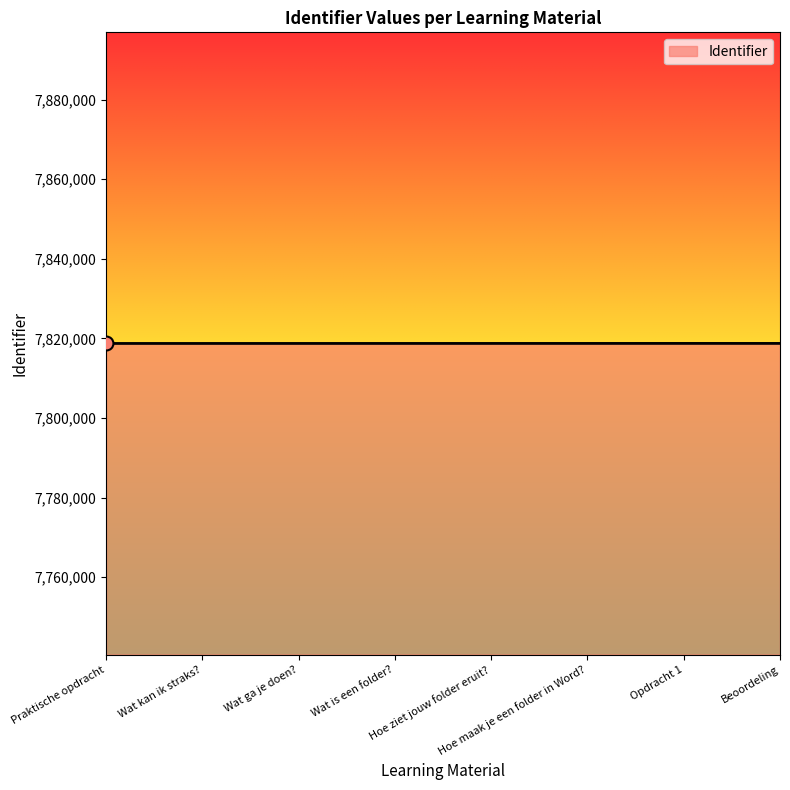

True or false: the data has more than 0 interior local peaks.

True